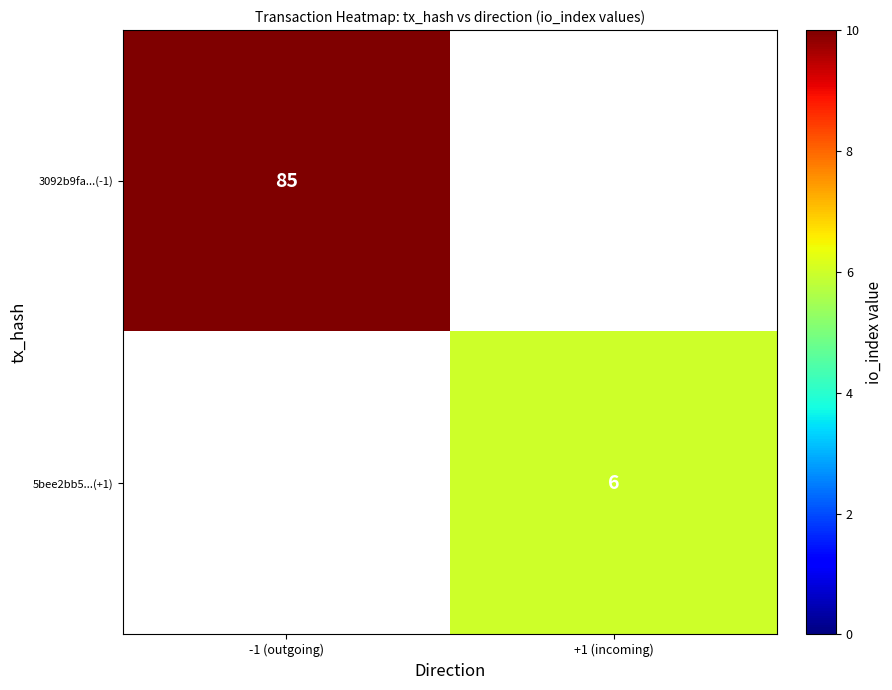

Is the value of 5bee2bb5...(+1) at +1 (incoming) greater than the value of 3092b9fa...(-1) at -1 (outgoing)?

No